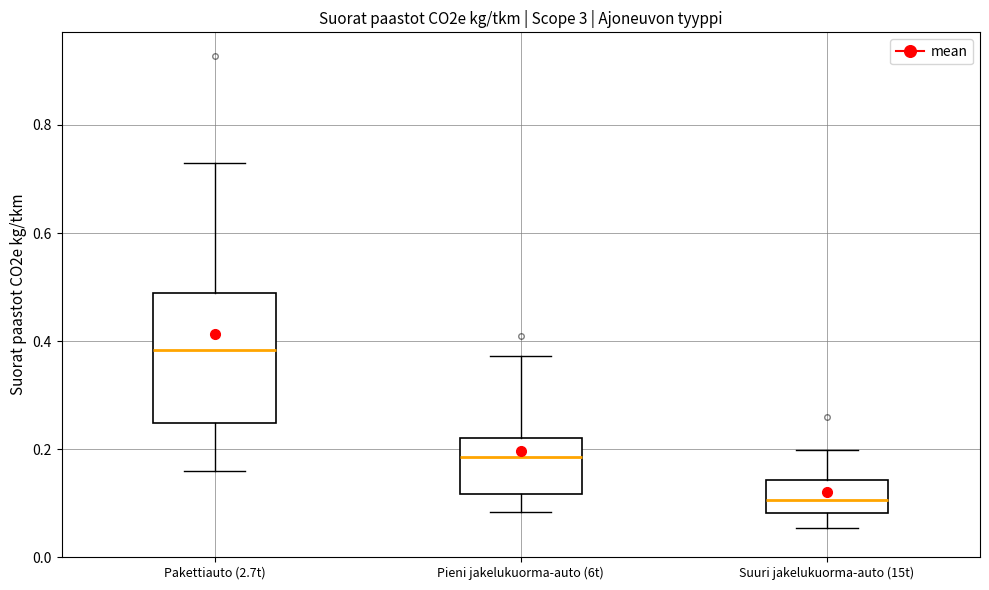

Which box is the tallest, from its lower edge to its upper edge?

Pakettiauto (2.7t)